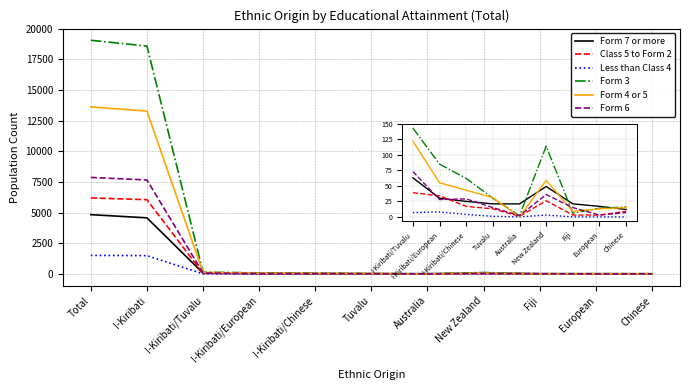

The value of Form 6 at Total is 7873. True or false?

True